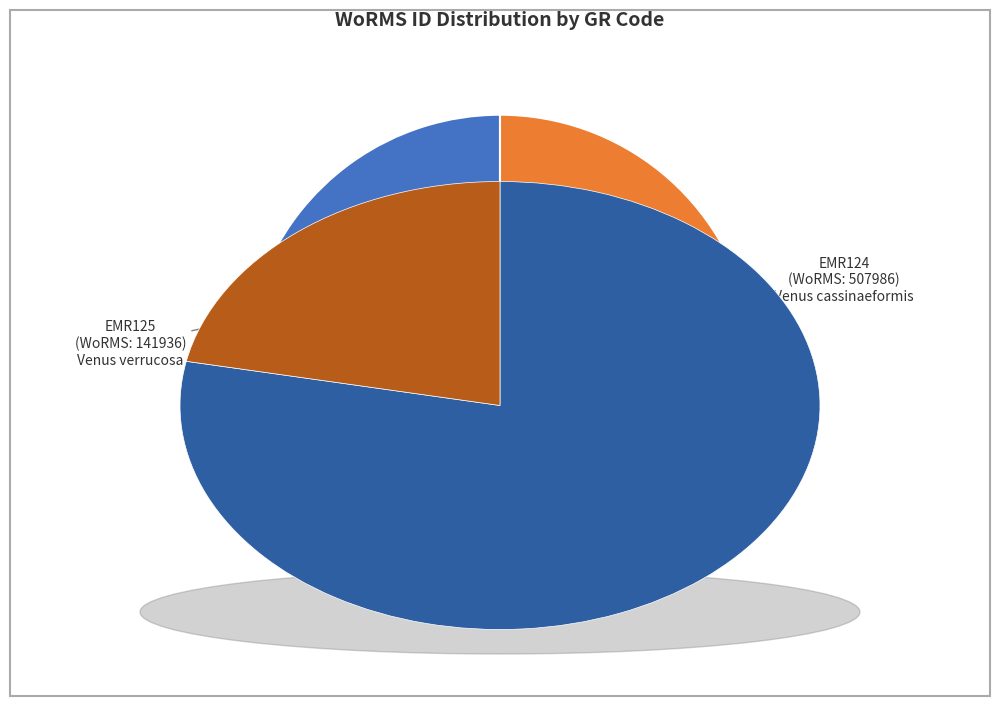

How many segments does this pie chart have?

2